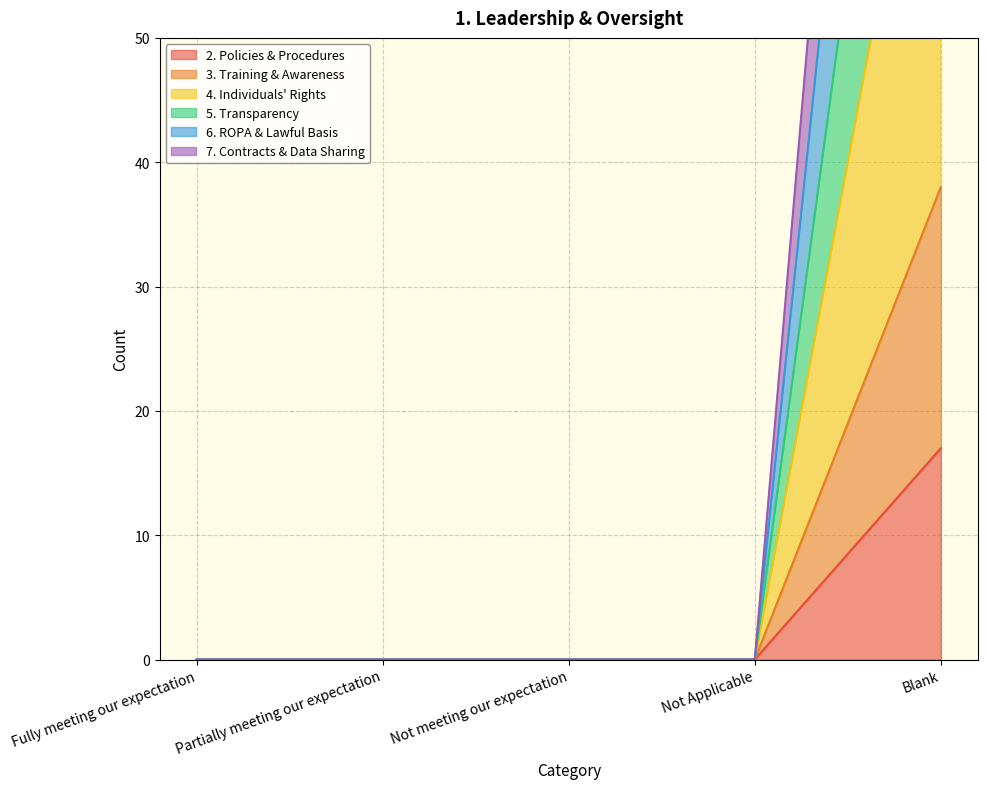

True or false: 3. Training & Awareness has more than 0 interior local peaks.

False